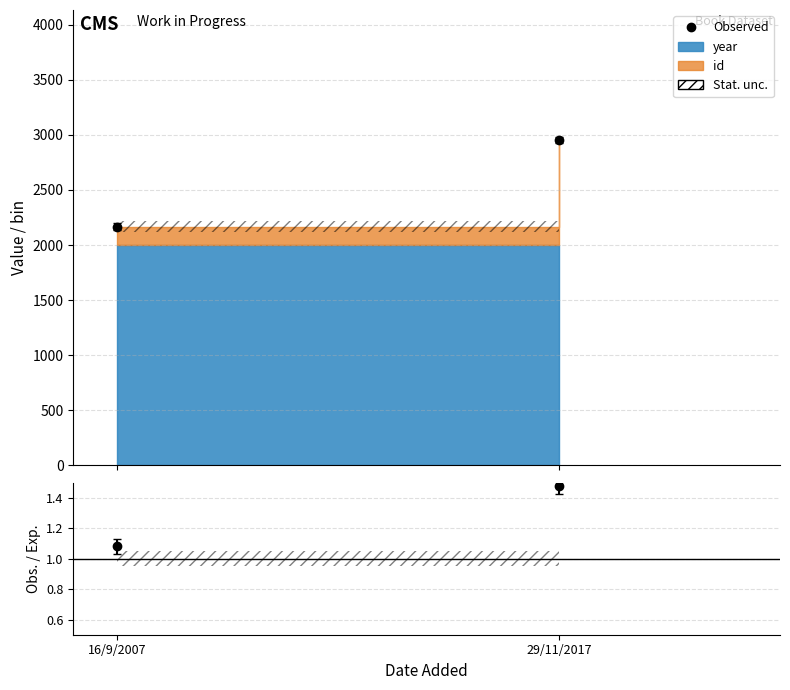

Which series has the largest total across all categories?

year